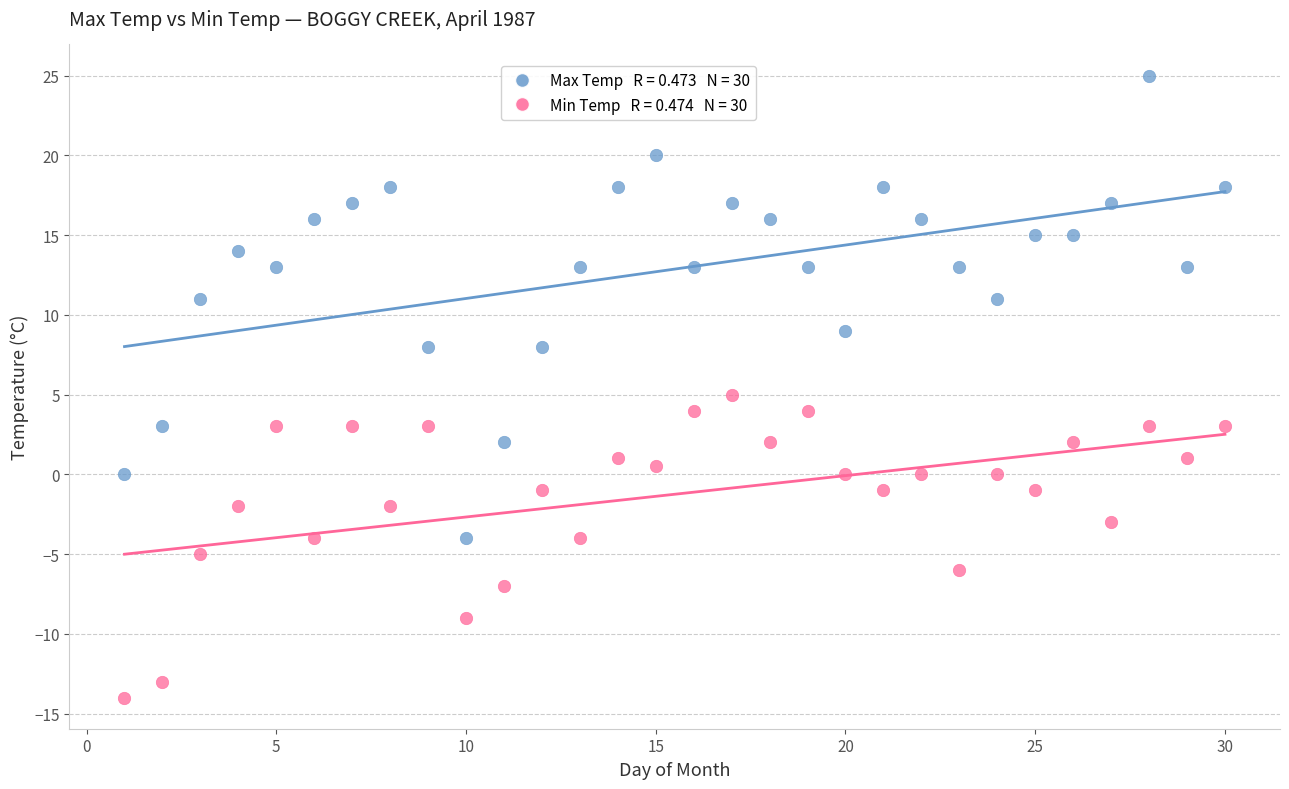

Across all data points, what is the range of X values (max minus min)?

29.0